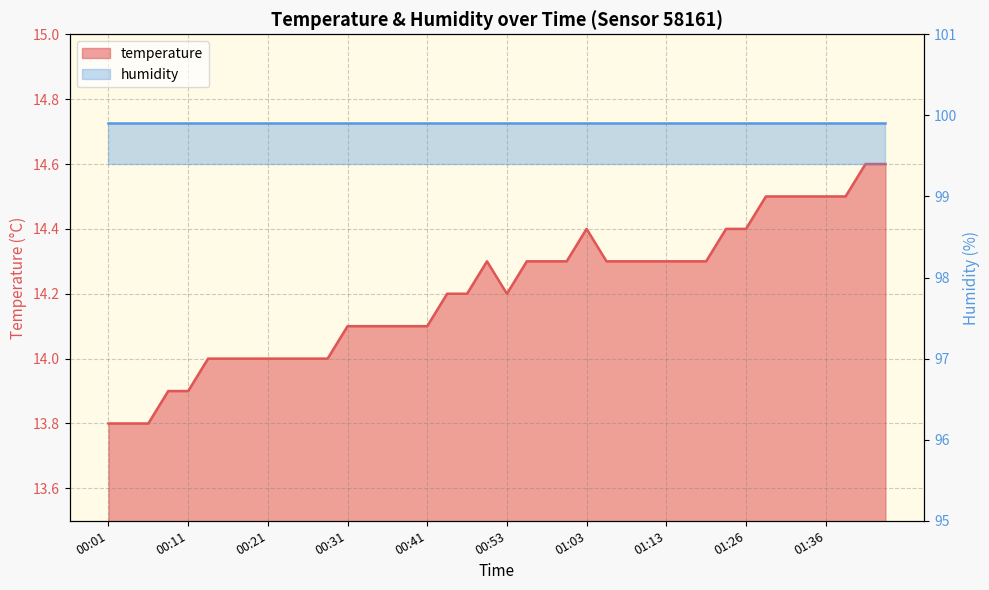

At which label is the value closest to 14?

00:14